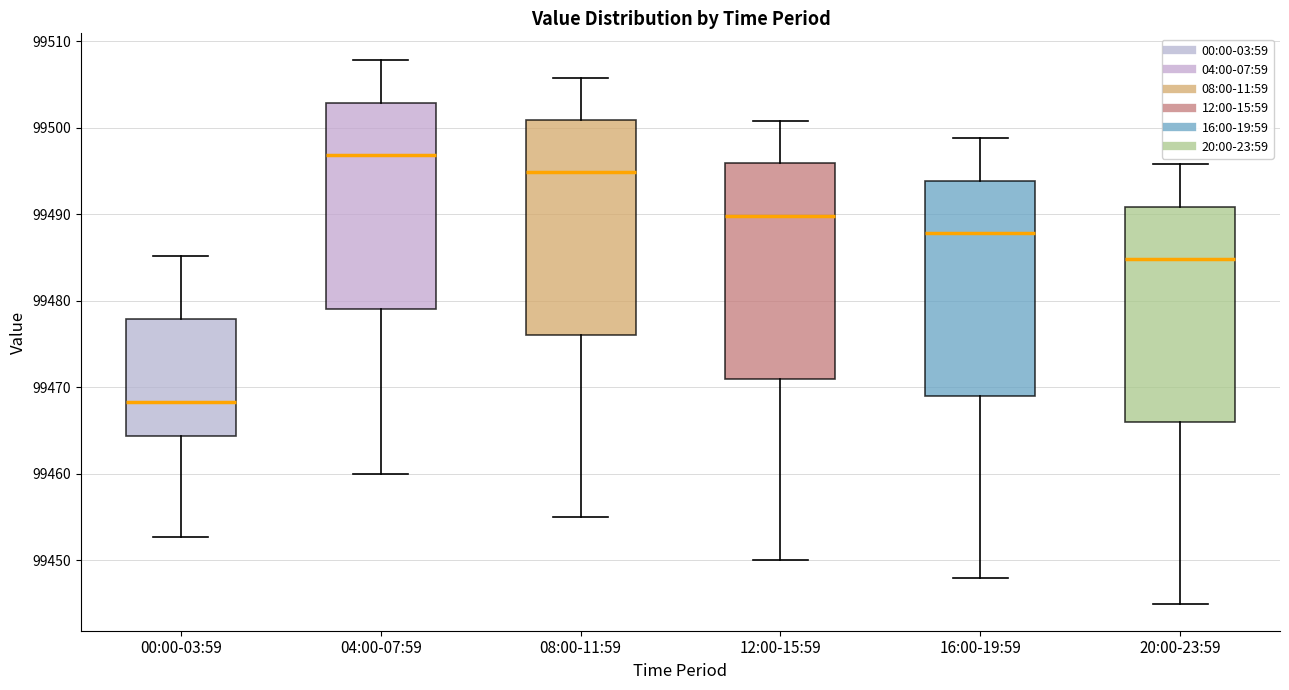

Reading left to right, transcribe this box plot: for each box, give where its median line is, the range the box spans, and where its two whiskers end, as read against the y-axis. The values are not printed on the chart, so give them approximately, as read against the axis.

00:00-03:59: median 99468, box 99464 to 99478, whiskers 99453 to 99485
04:00-07:59: median 99497, box 99479 to 99503, whiskers 99460 to 99508
08:00-11:59: median 99495, box 99476 to 99501, whiskers 99455 to 99506
12:00-15:59: median 99490, box 99471 to 99496, whiskers 99450 to 99501
16:00-19:59: median 99488, box 99469 to 99494, whiskers 99448 to 99499
20:00-23:59: median 99485, box 99466 to 99491, whiskers 99445 to 99496